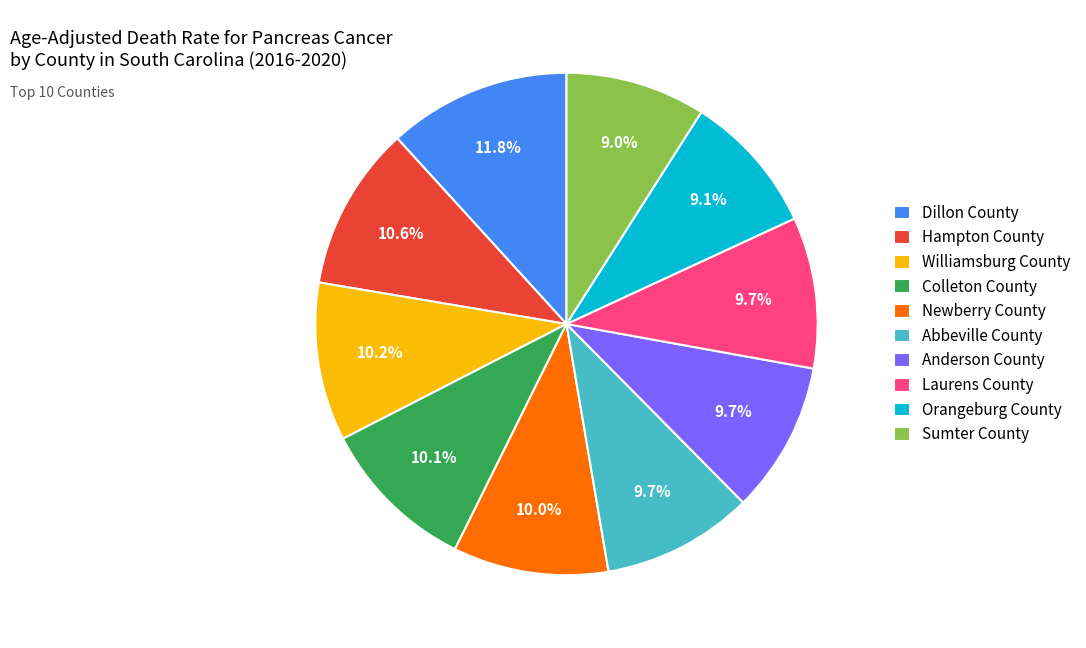

Count the number of slices in the pie.

10